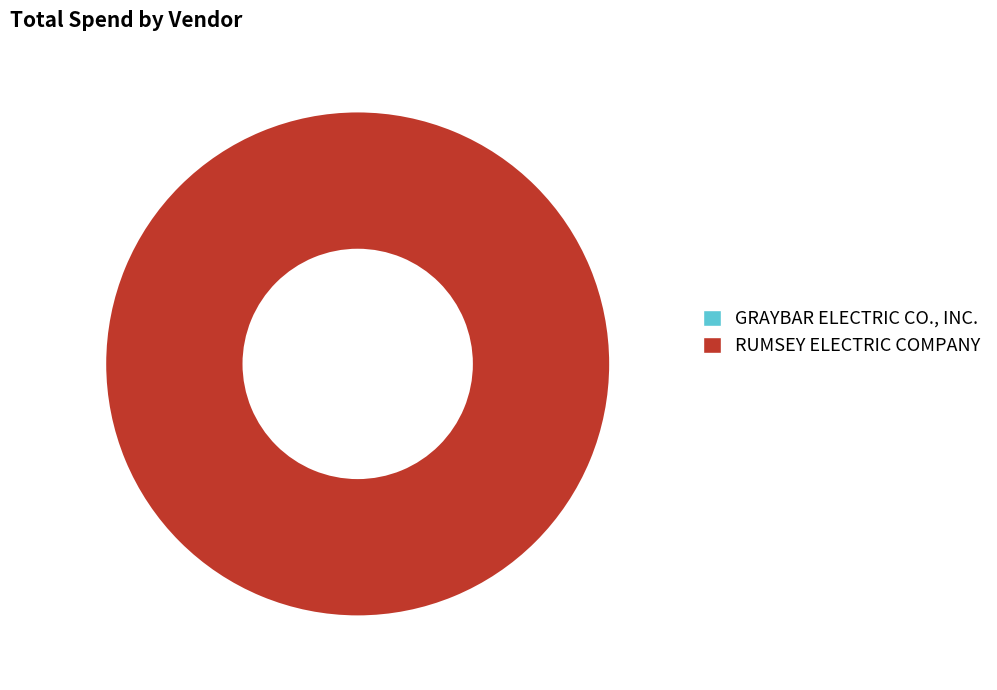

Is there any slice that represents more than half of the pie?

Yes